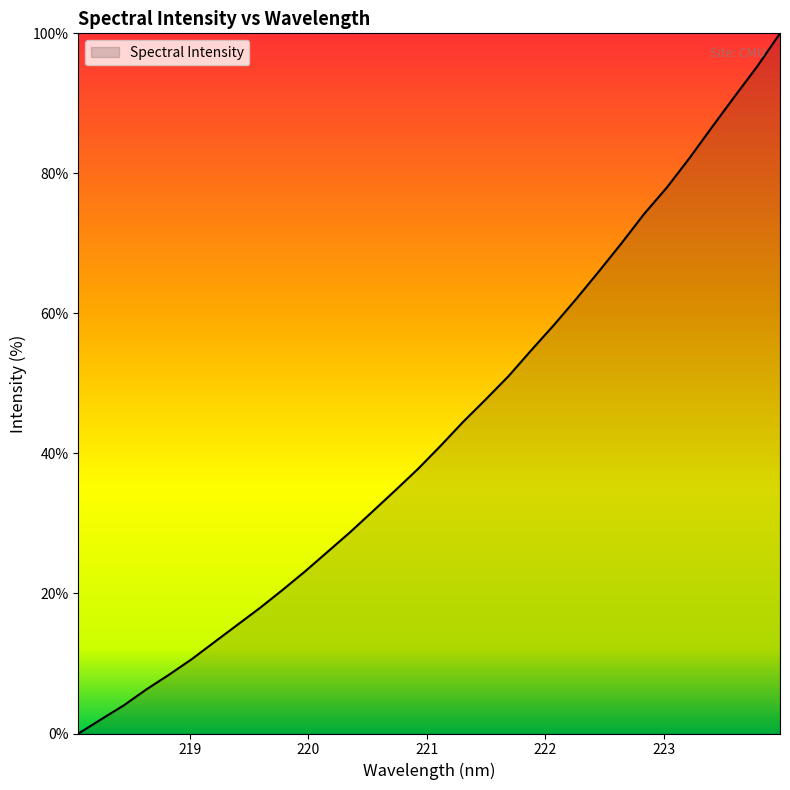

How many distinct data groups are displayed?

1